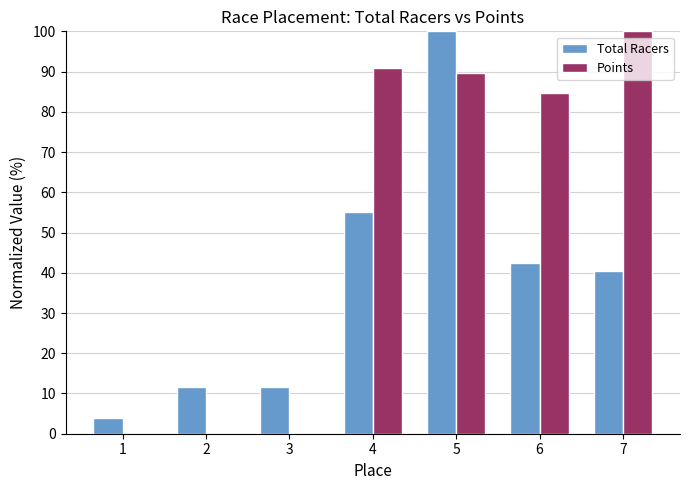

Are the bars horizontal?

No